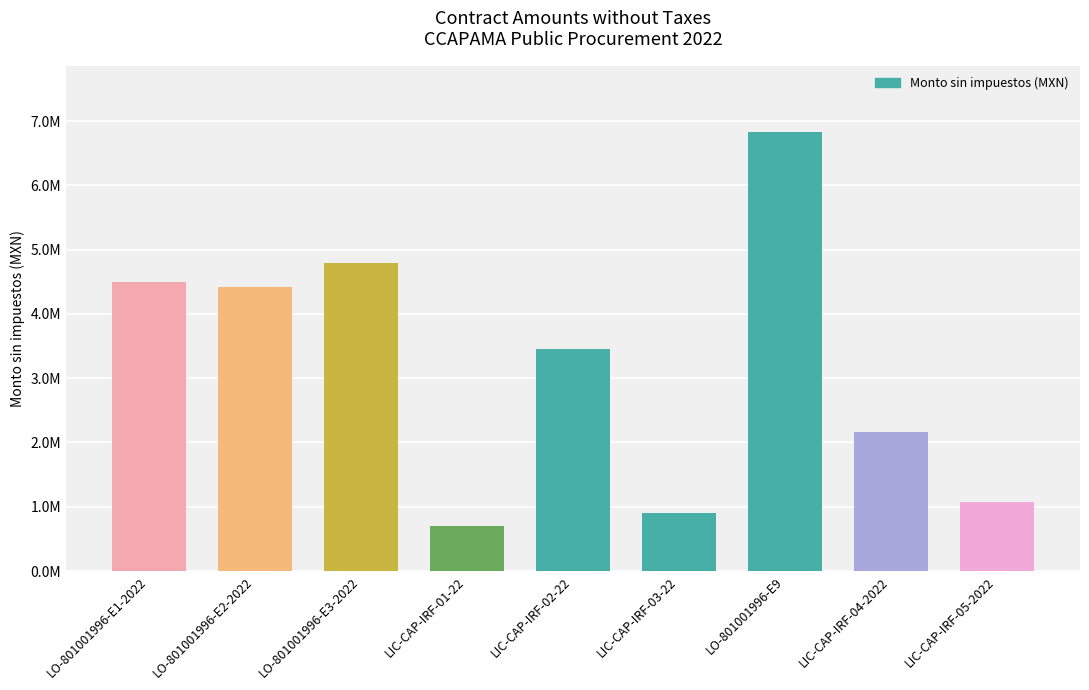

Rank the categories by value from highest to lowest.

LO-801001996-E9, LO-801001996-E3-2022, LO-801001996-E1-2022, LO-801001996-E2-2022, LIC-CAP-IRF-02-22, LIC-CAP-IRF-04-2022, LIC-CAP-IRF-05-2022, LIC-CAP-IRF-03-22, LIC-CAP-IRF-01-22